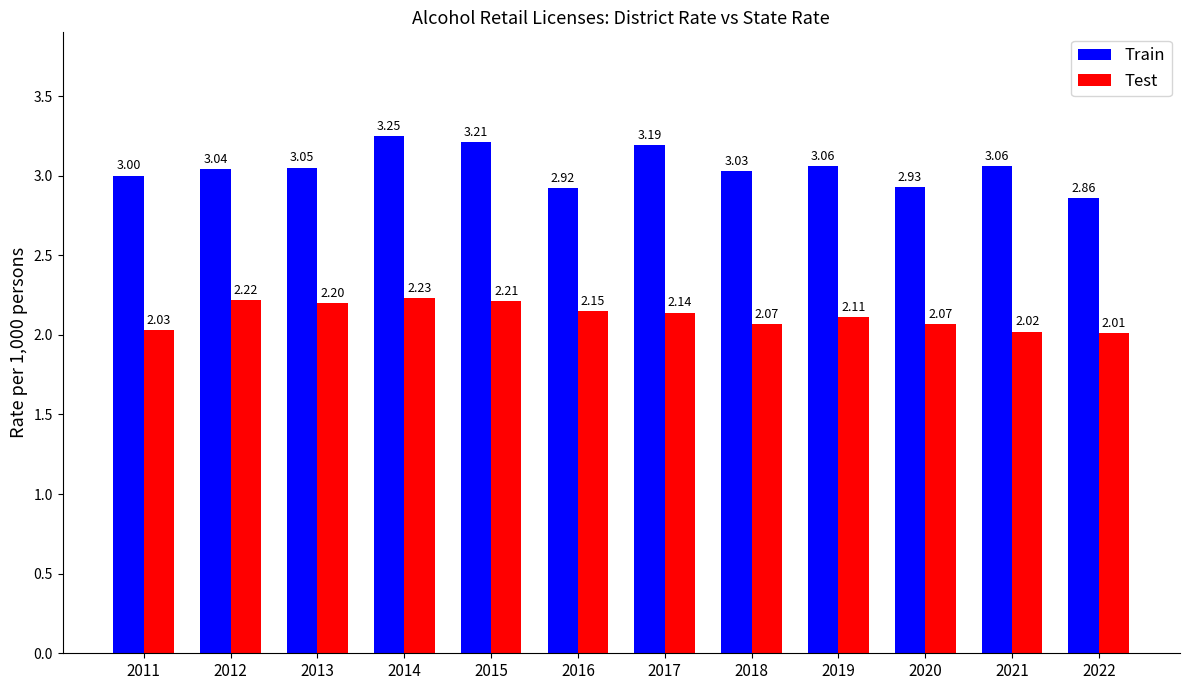

What is the difference between the maximum and minimum values in the Train series?

0.4